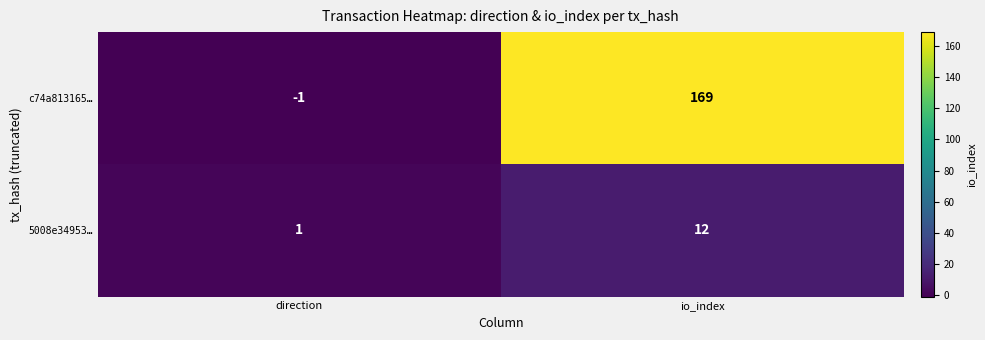

At which category is the sum across all series the highest?

io_index